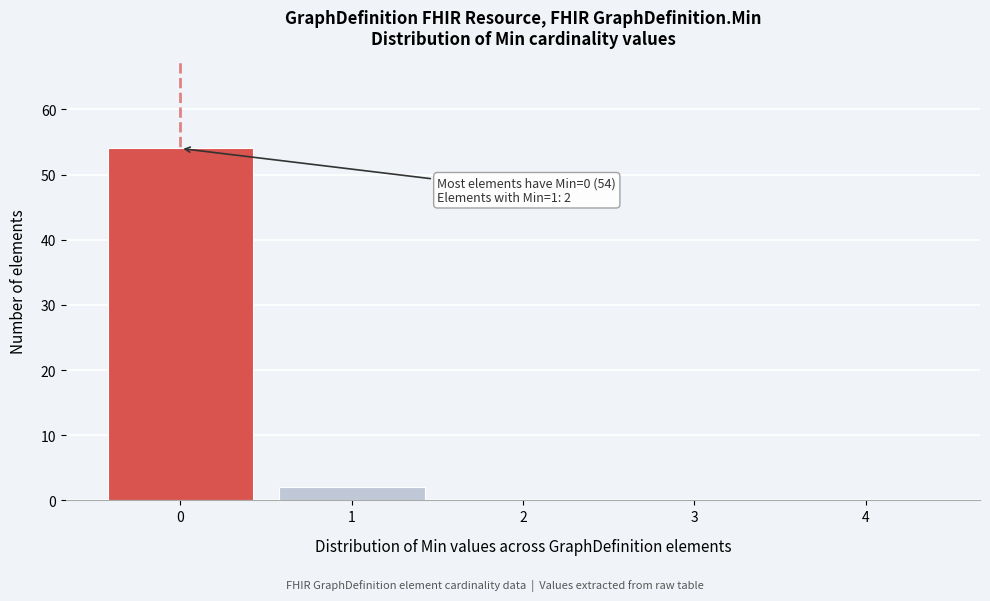

Reading left to right, list all the values displayed in this chart.

0=54	1=2	2=0	3=0	4=0